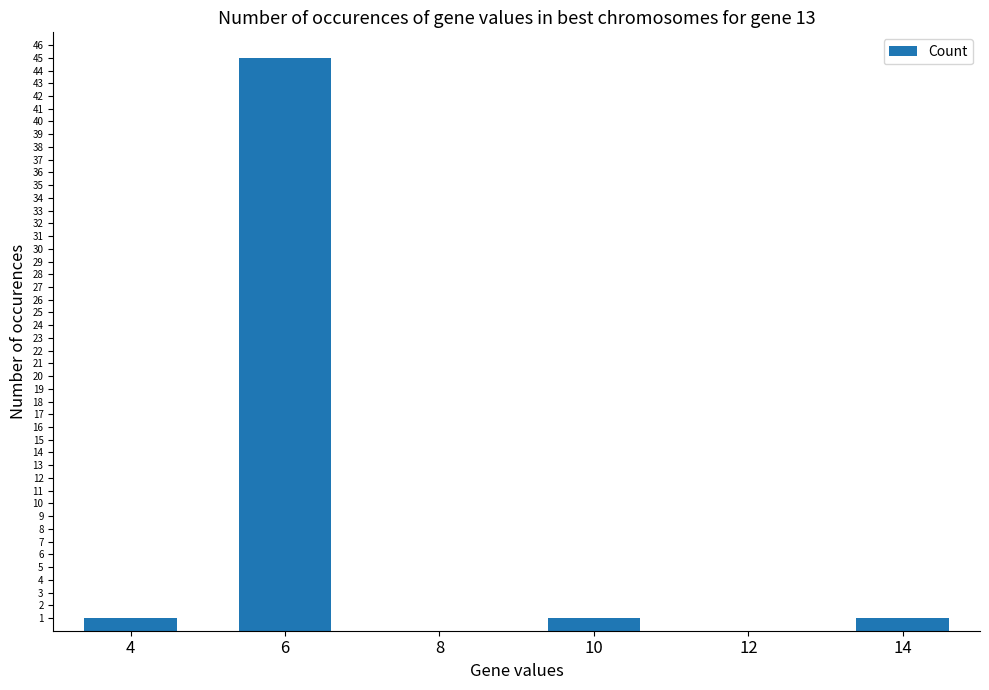

What is the change in value from 4 to 12?

-1